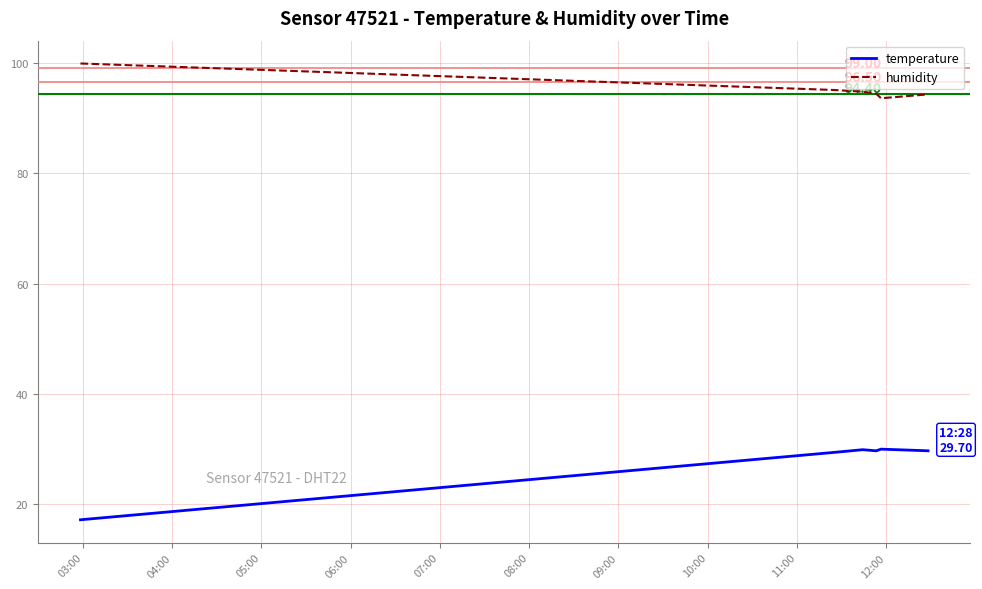

Which series has the widest spread of values?

temperature